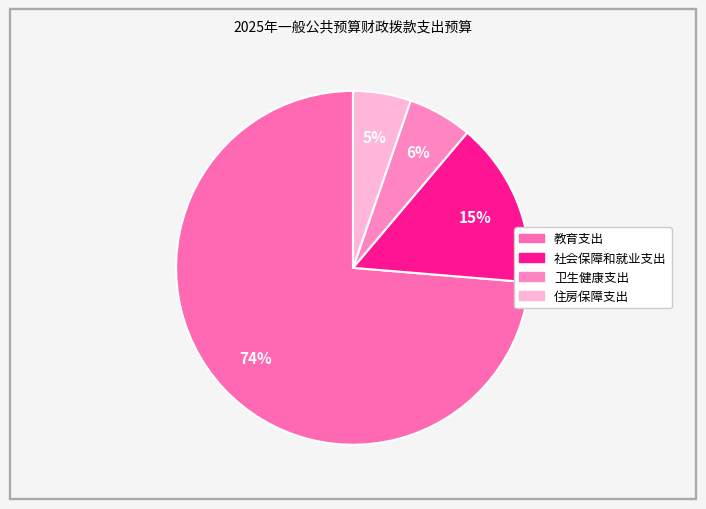

What is the total percentage of 卫生健康支出 and 教育支出?

79.6%